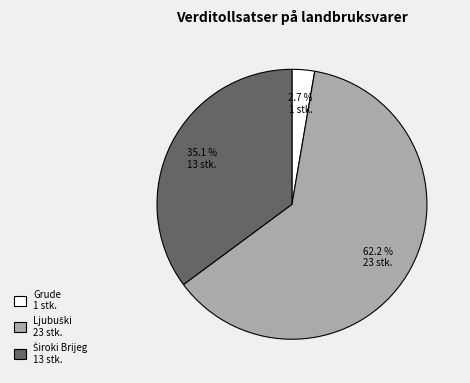

Does any single category account for the majority?

Yes